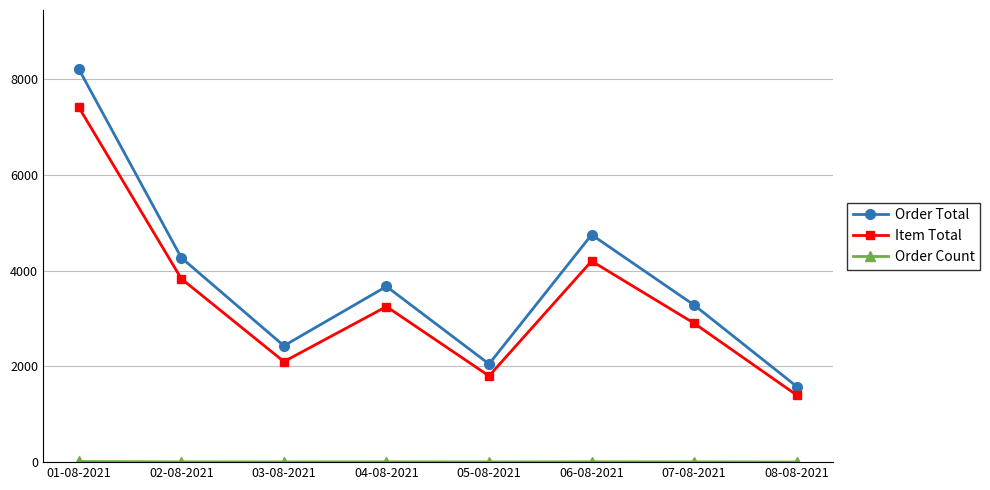

At which label does Item Total reach its peak?

01-08-2021